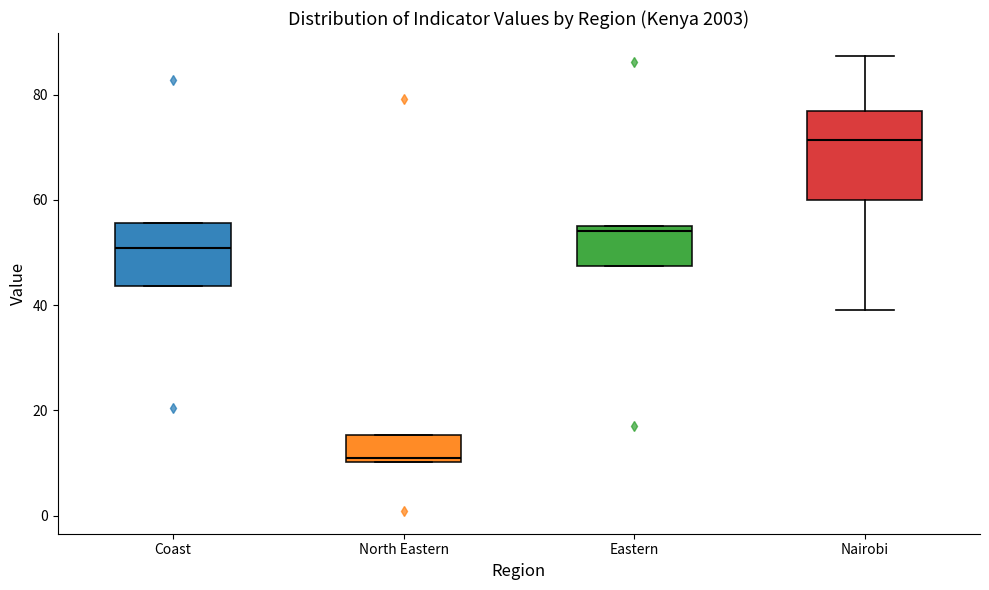

Where is the upper edge of the box for North Eastern on the y-axis? The values are not printed on the chart, so give them approximately, as read against the axis.

16